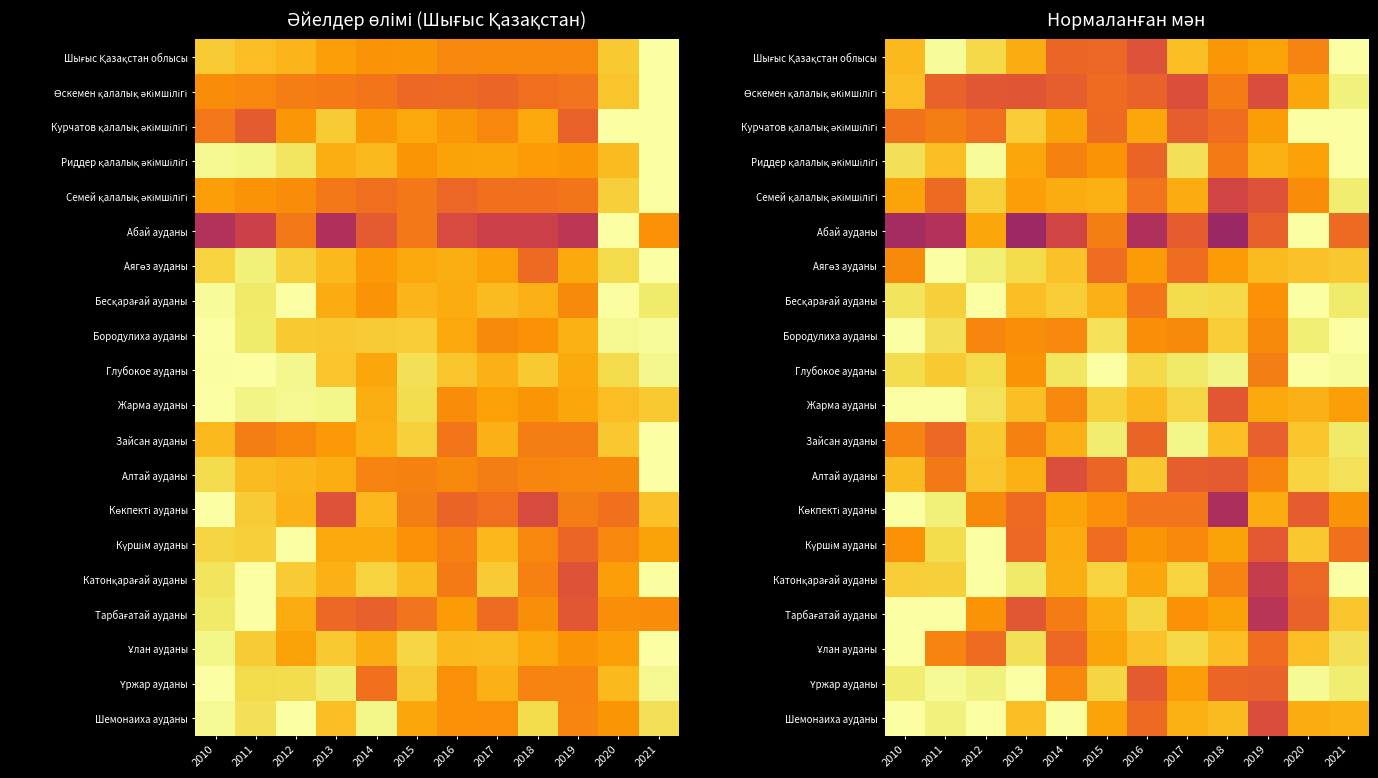

The Катонқарағай ауданы series shows 0.8 at 2016. True or false?

True